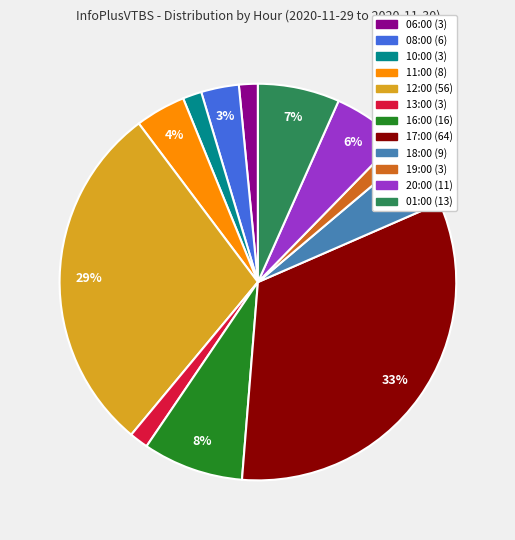

To the nearest percent, what is the average slice percentage?

8%